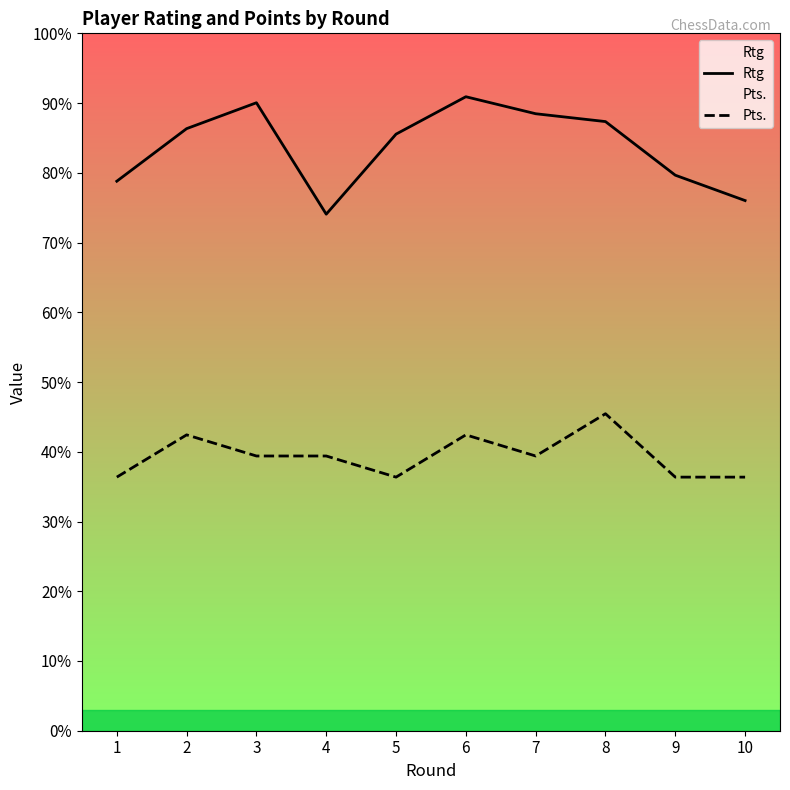

True or false: Rtg and Pts. intersect in this chart.

False